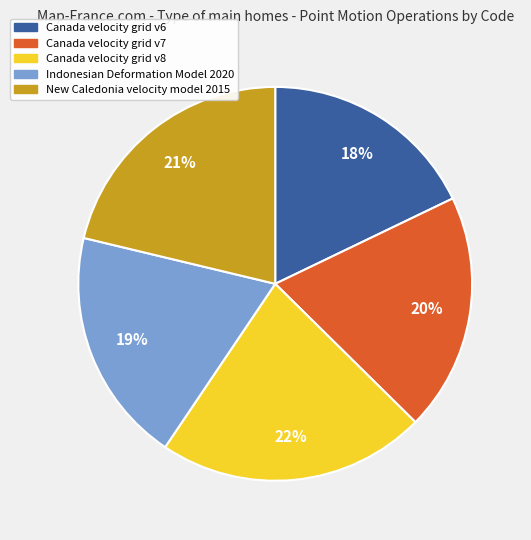

To the nearest percent, what is the difference between the largest and smallest slice percentages?

4%